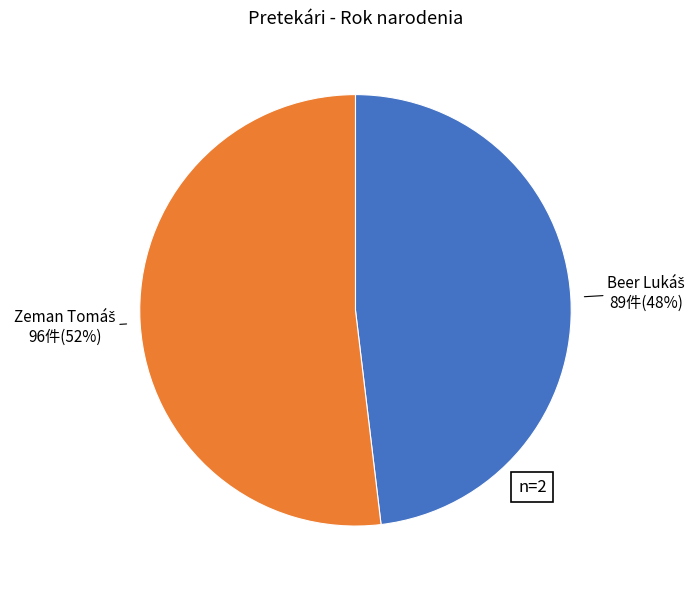

To the nearest percent, what is the average slice percentage?

50%